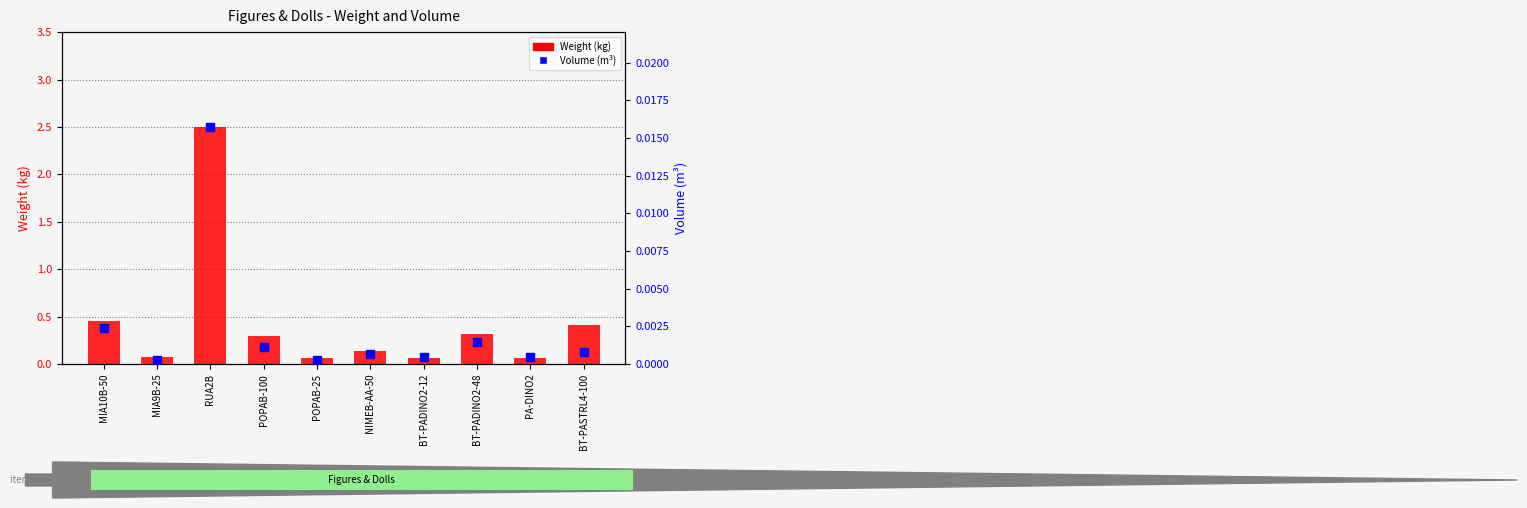

What are all the series names shown in the legend?

Weight (kg), Volume (m³)